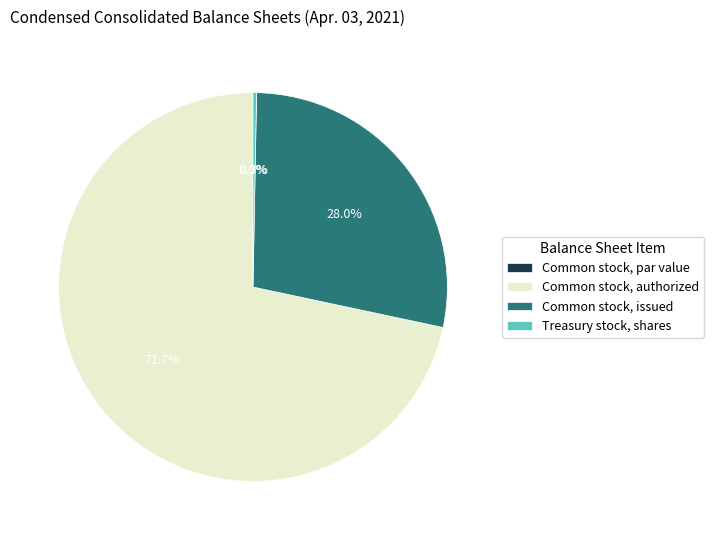

What is the total percentage of Common stock, issued and Common stock, authorized?

99.7%